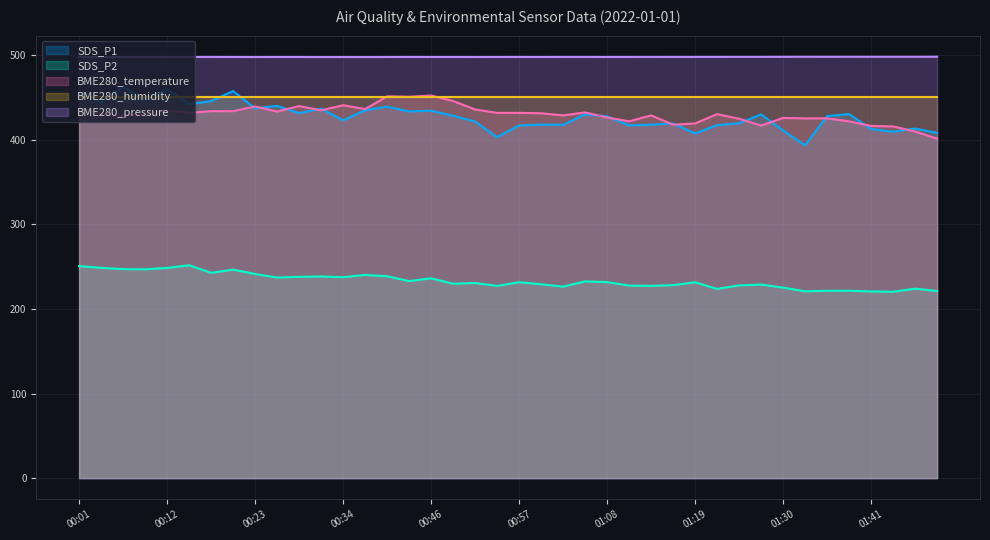

True or false: SDS_P1 and SDS_P2 cross at least once.

False